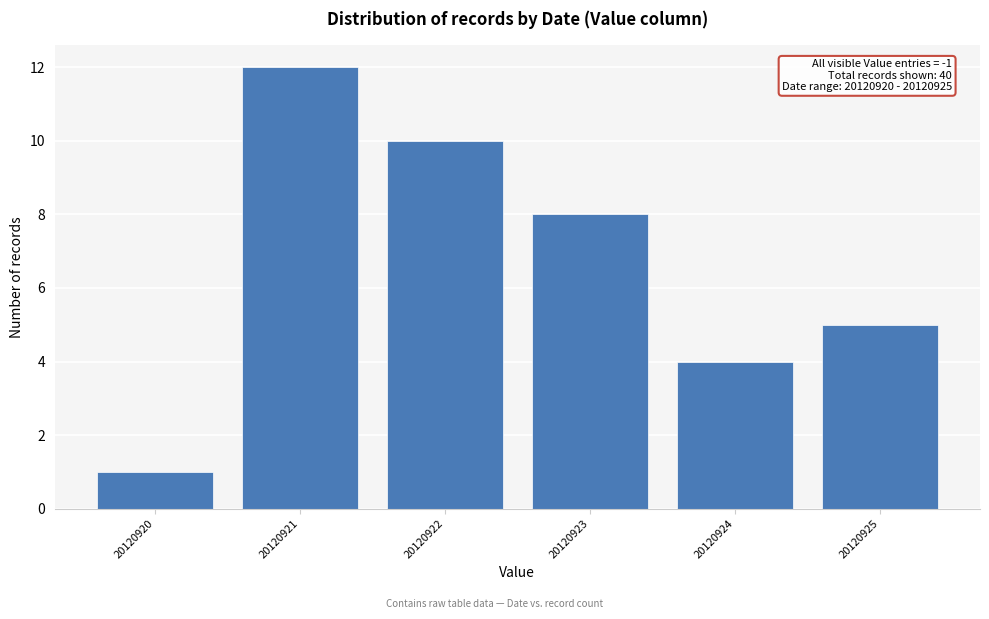

Reading left to right, list all the values displayed in this chart.

1	12	10	8	4	5